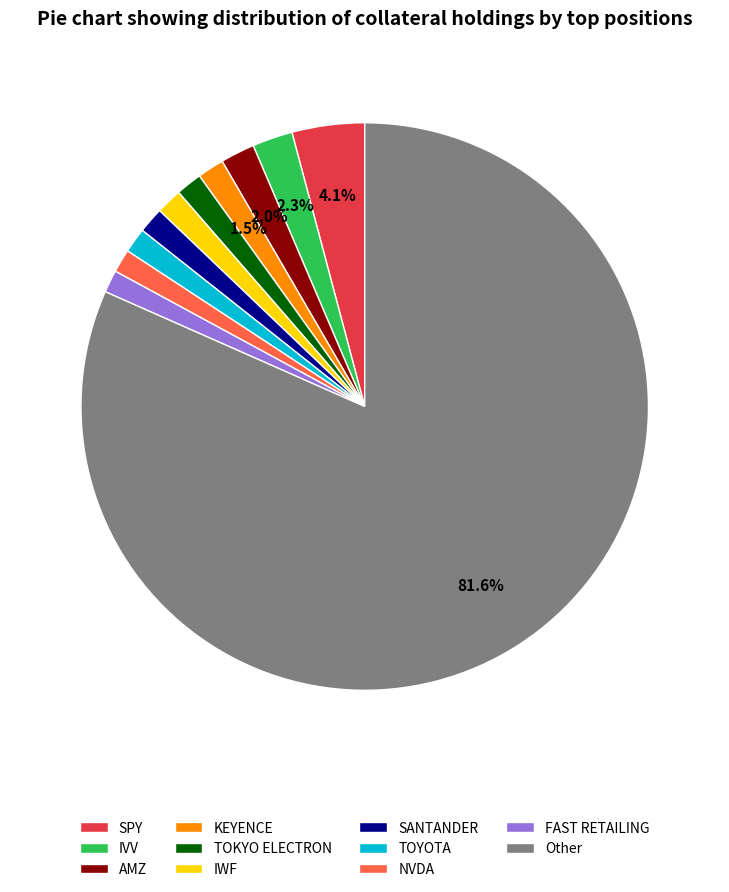

Is the sum of SANTANDER and KEYENCE greater than half?

No